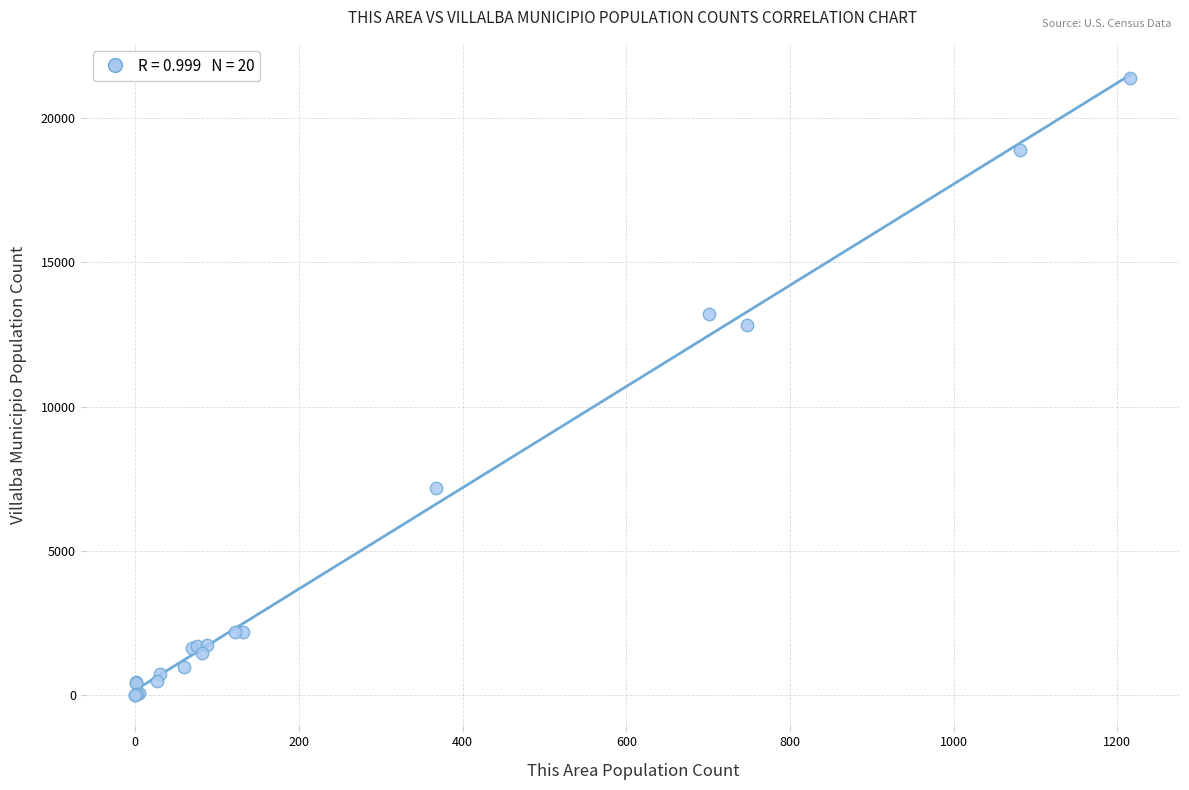

What Y value in the scatter plot is closest to 10702?

12846